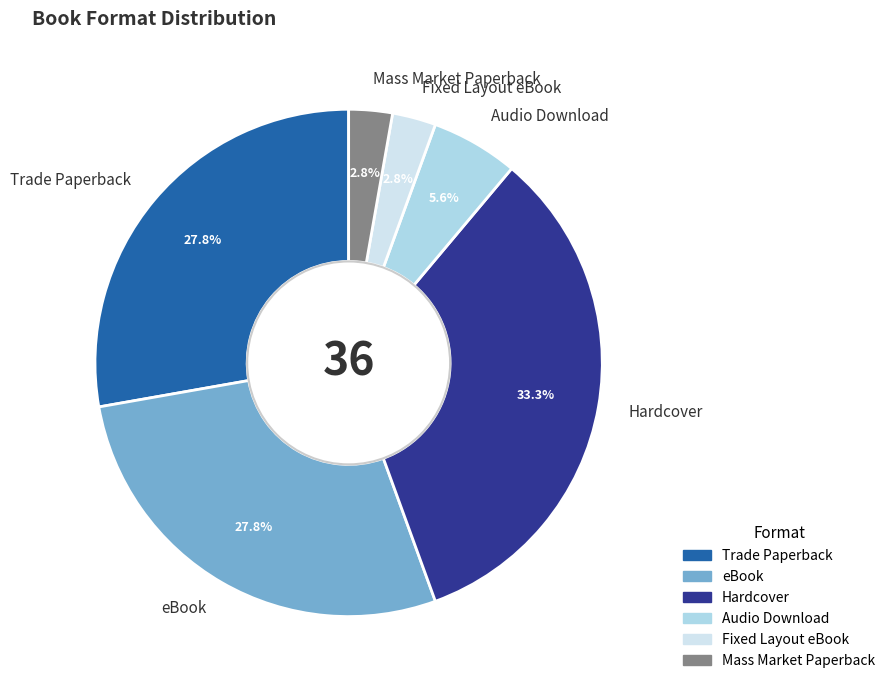

To the nearest percent, what is the average slice percentage?

17%